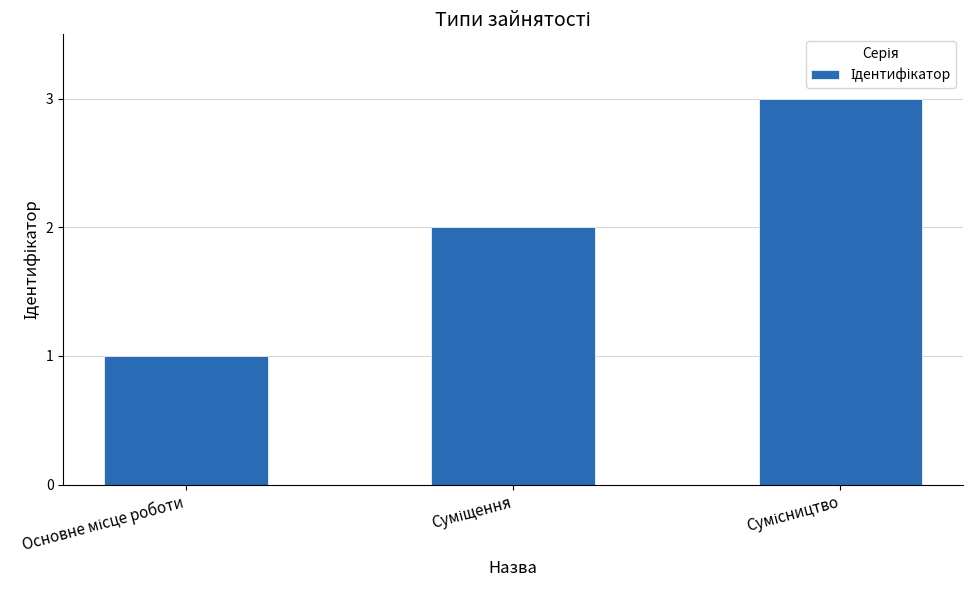

What is the sum of all values?

6